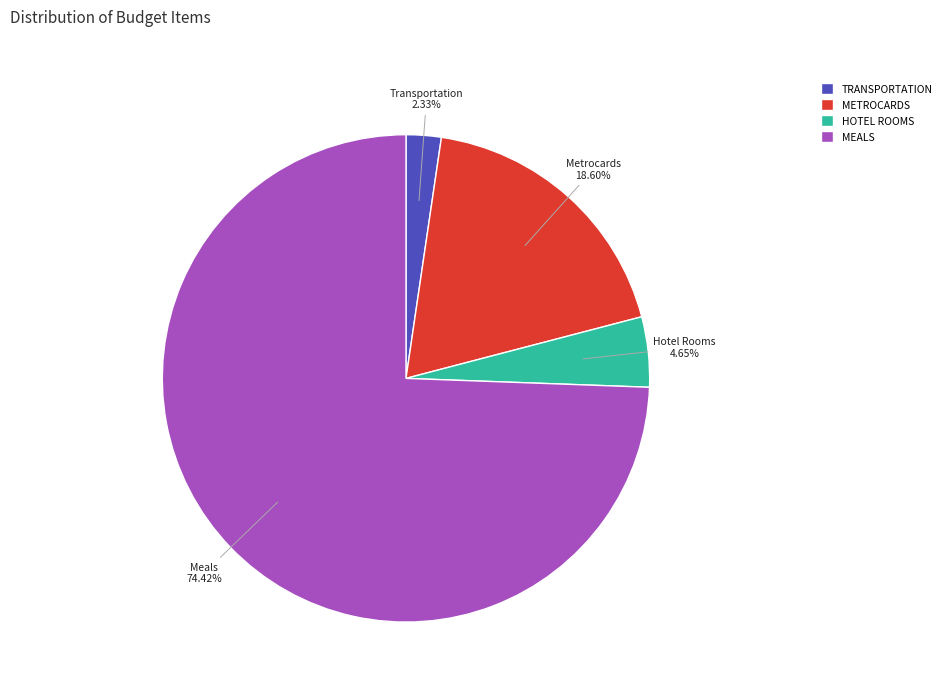

How many slices are in this pie chart?

4